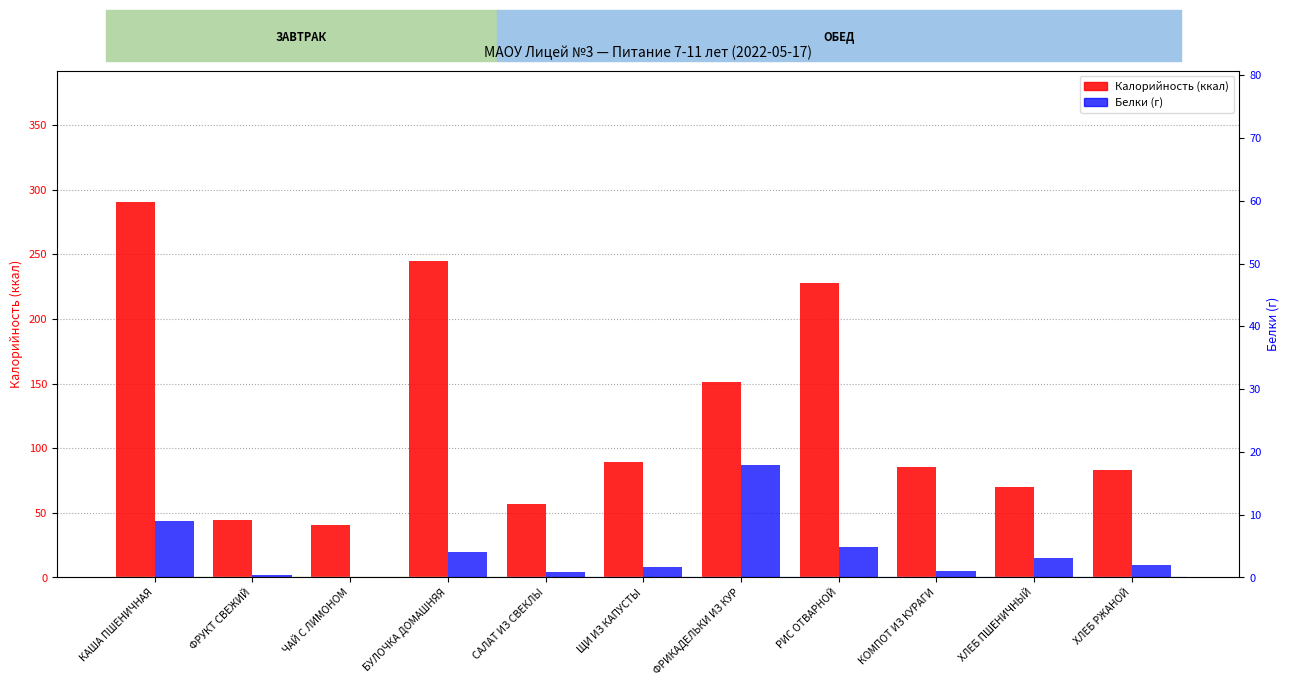

True or false: Калорийность (ккал) has a value of 385.2 at РИС ОТВАРНОЙ.

False